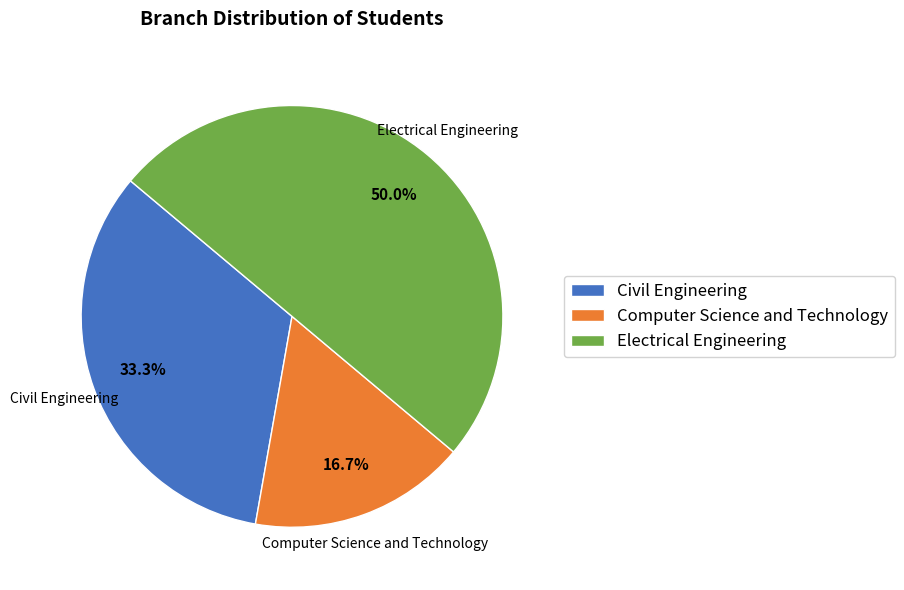

Count the number of slices in the pie.

3